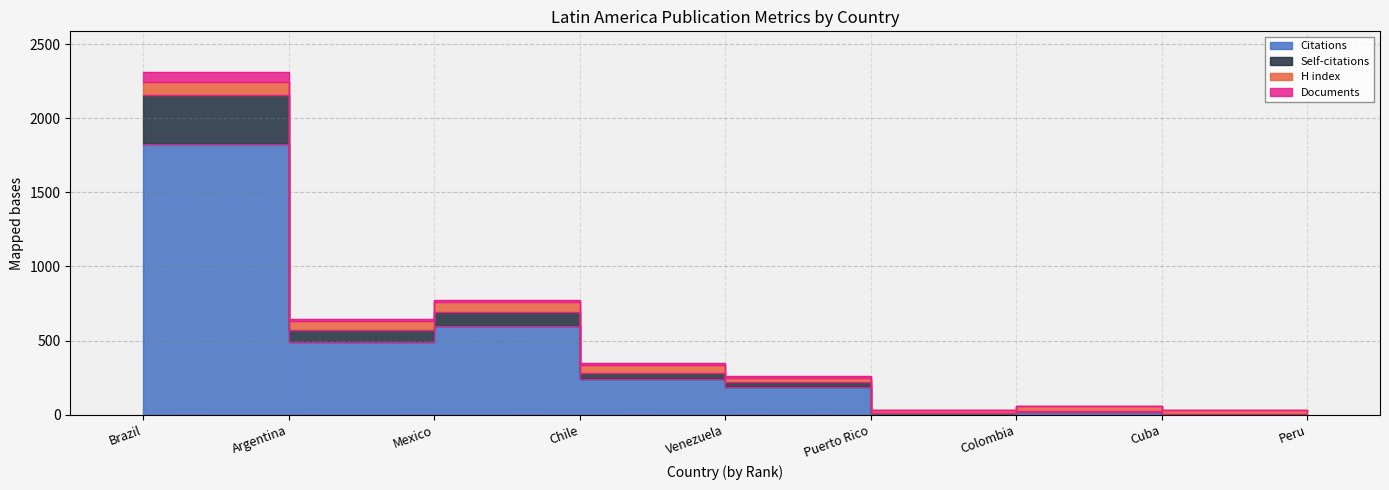

True or false: Self-citations and Documents intersect in this chart.

False